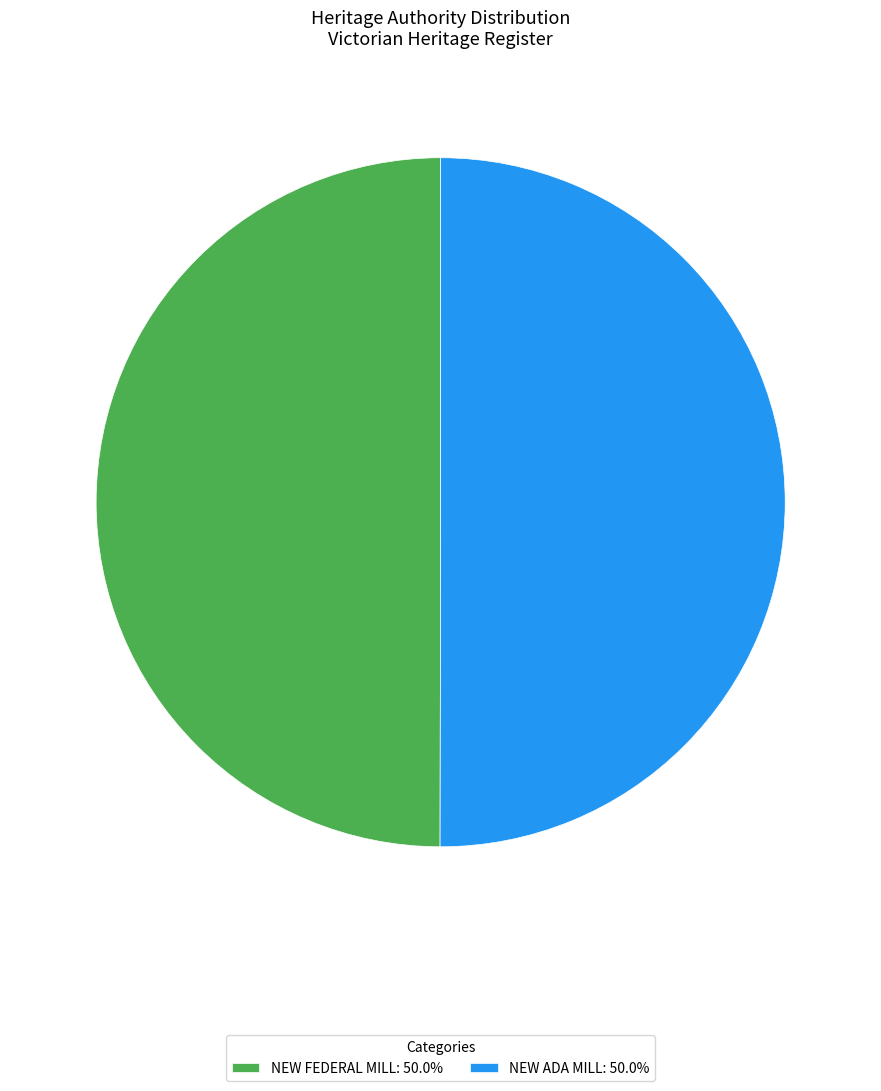

Is the sum of NEW FEDERAL MILL: 50.0% and NEW ADA MILL: 50.0% greater than half?

Yes